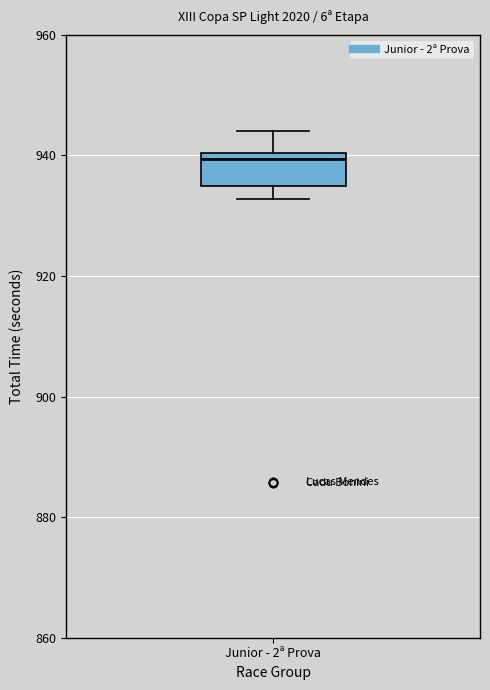

Read this box plot against the y-axis: the position of the median line, the range covered by the box, and the ends of both whiskers. The values are not printed on the chart, so give them approximately, as read against the axis.

median 940 (just below the box's upper edge), box 934 to 940, whiskers 932 to 944